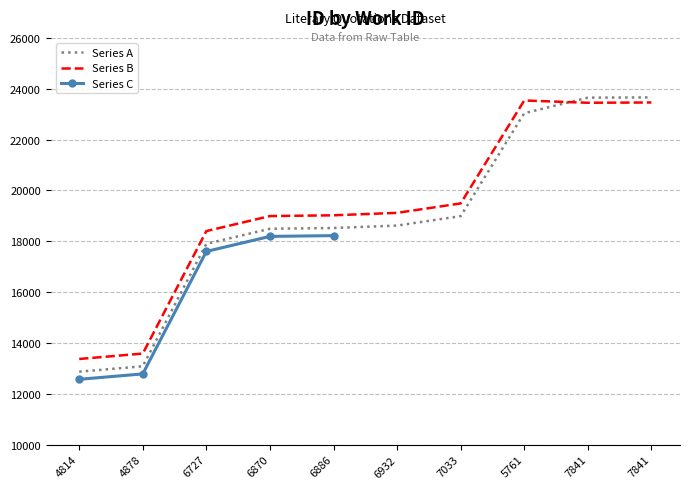

What is the value of the 2013 point at the 5th from the left?

19021